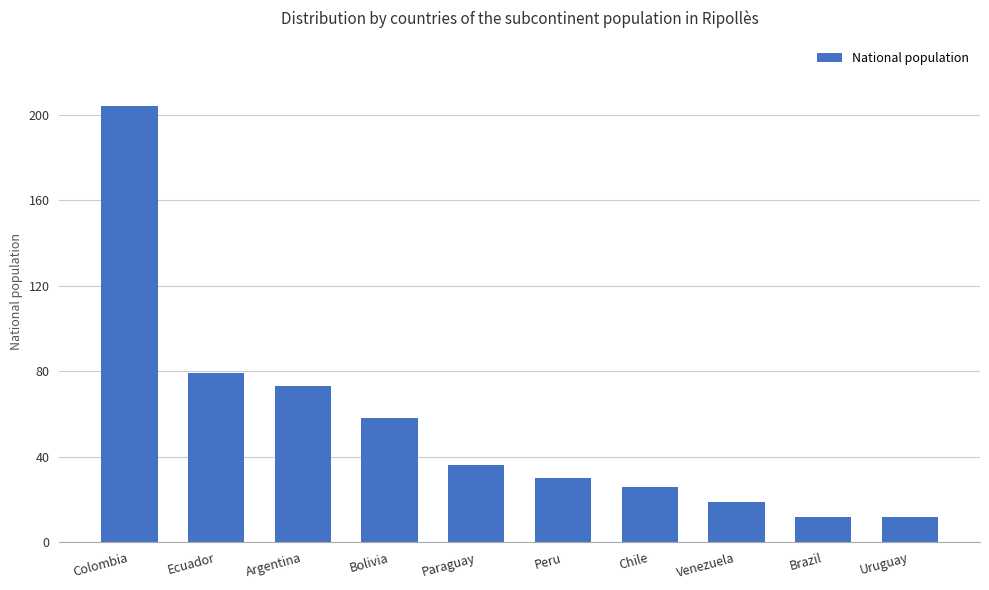

What is the average value?

55